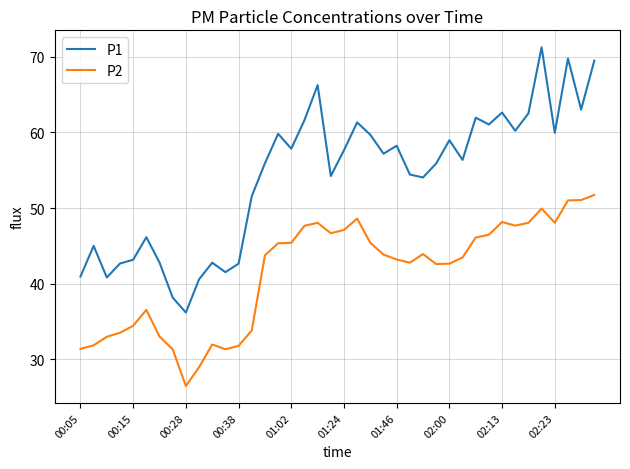

How many lines are shown in the chart?

2